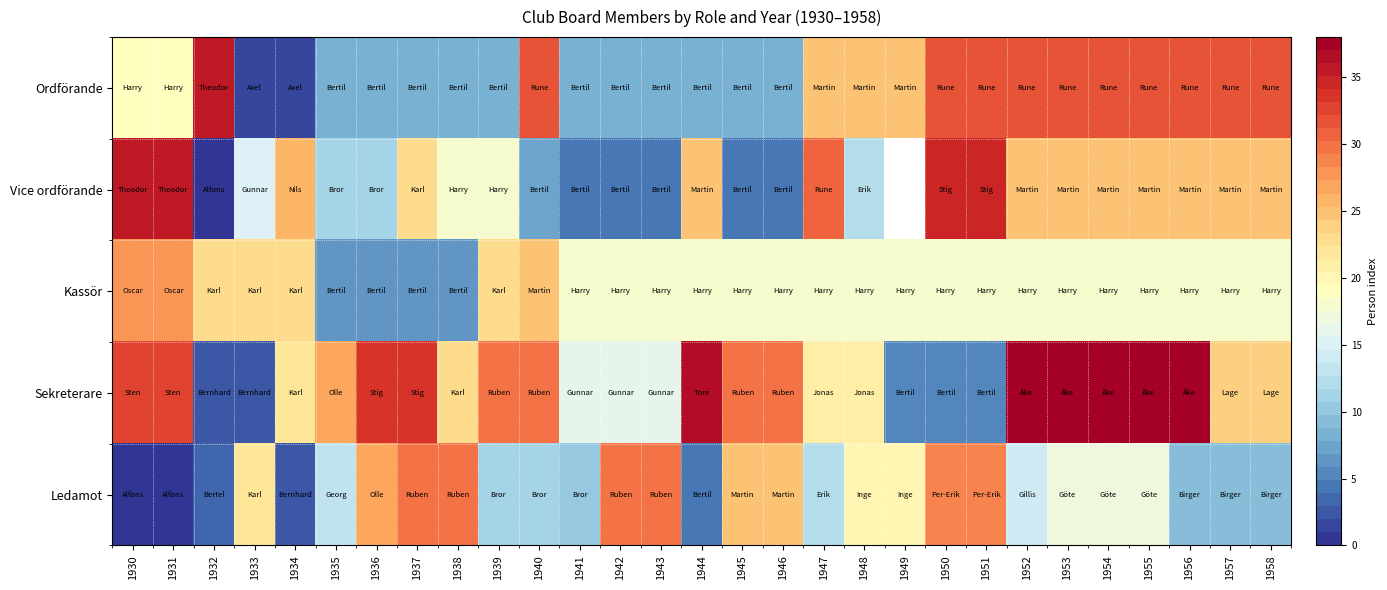

The value of Kassör at 1939 is 23.0. True or false?

True